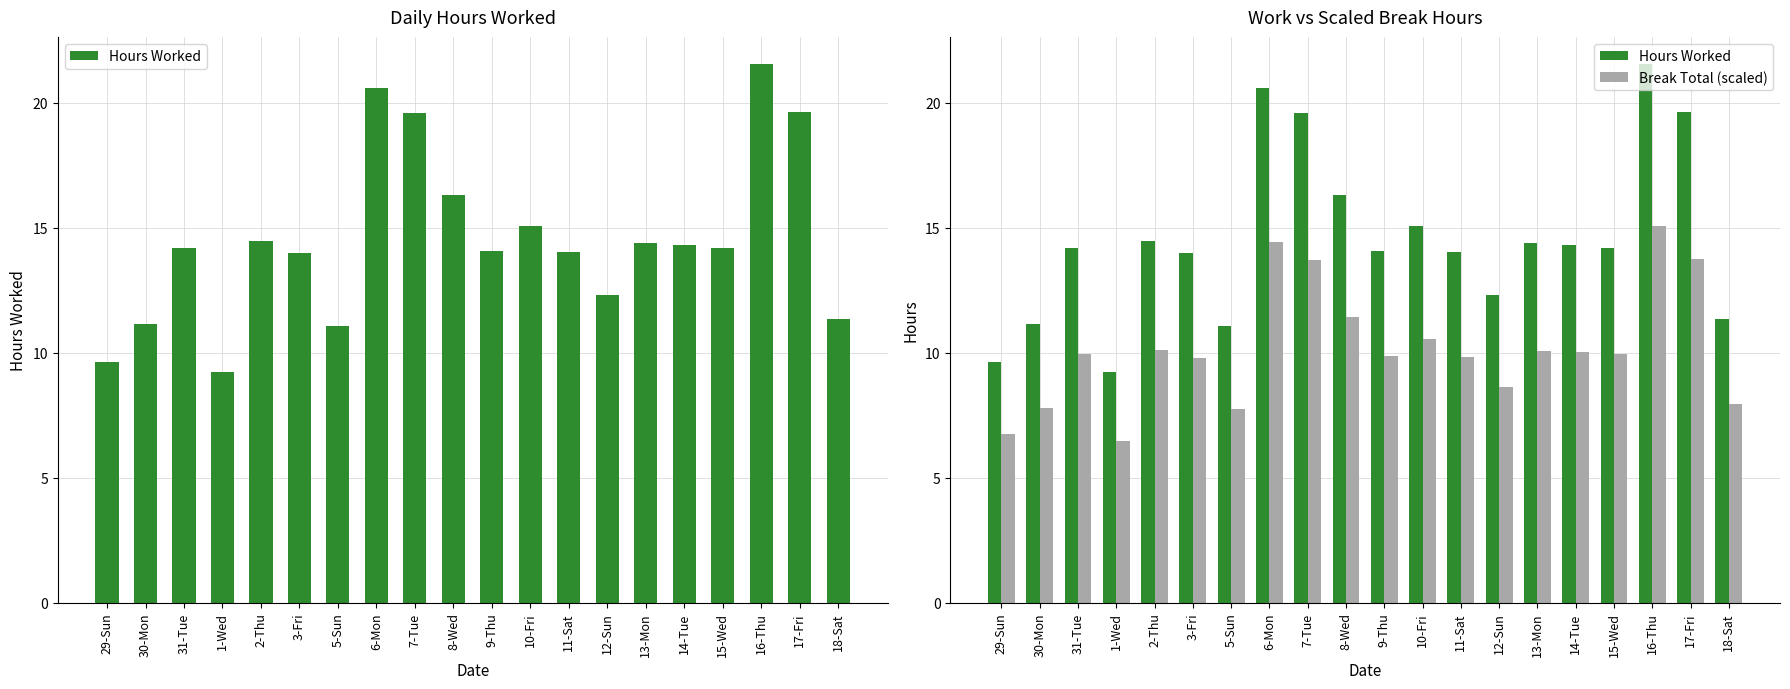

What is the maximum value shown in the chart?

21.6